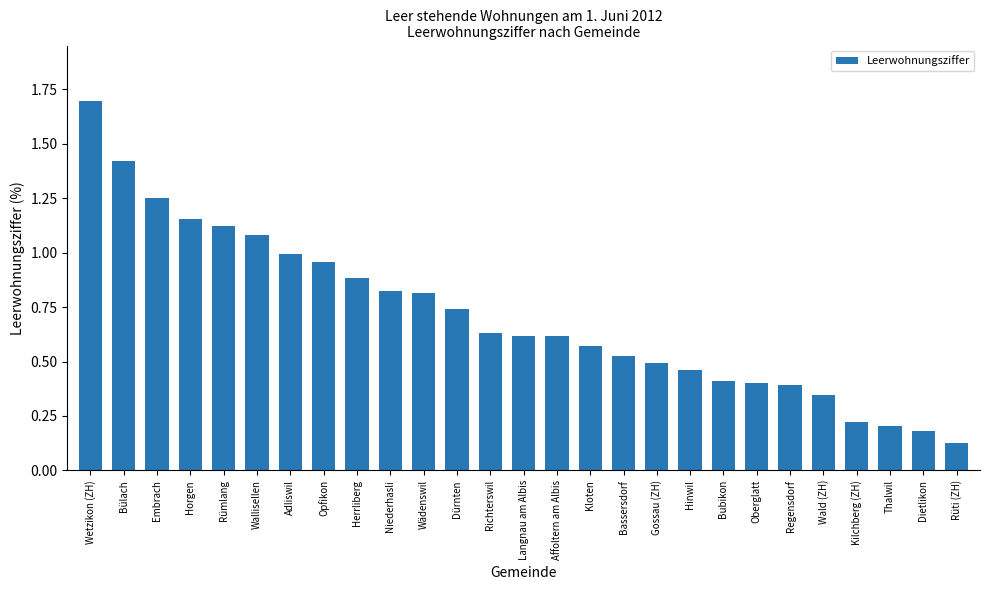

How many data points does each series have?

27